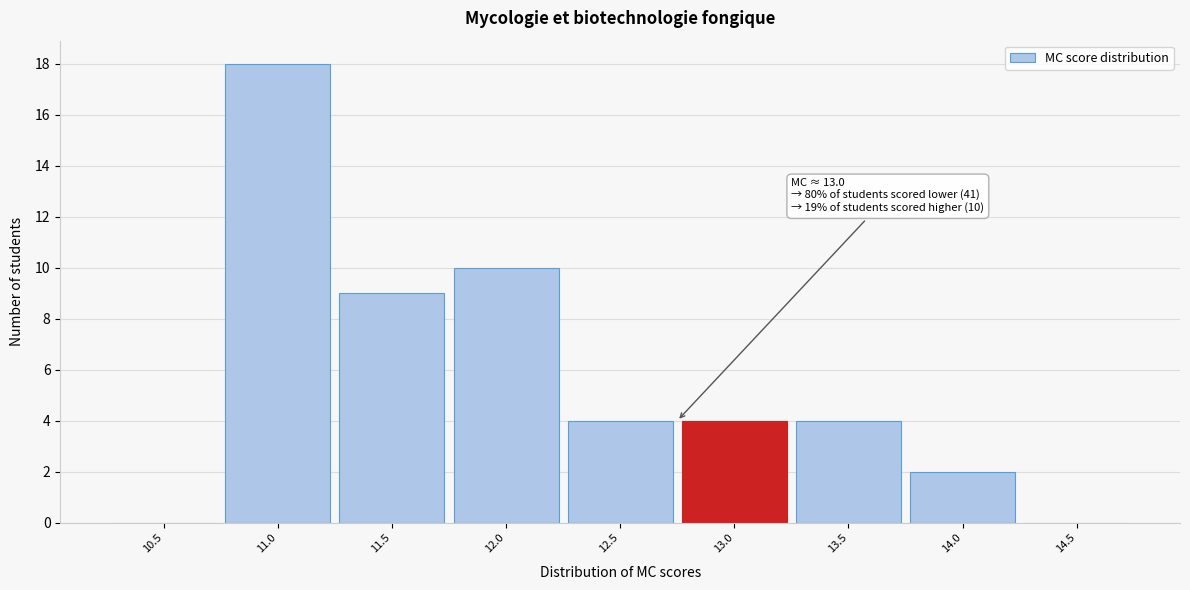

Reading left to right, list all the values displayed in this chart.

10.5=0	11.0=18	11.5=9	12.0=10	12.5=4	13.0=4	13.5=4	14.0=2	14.5=0